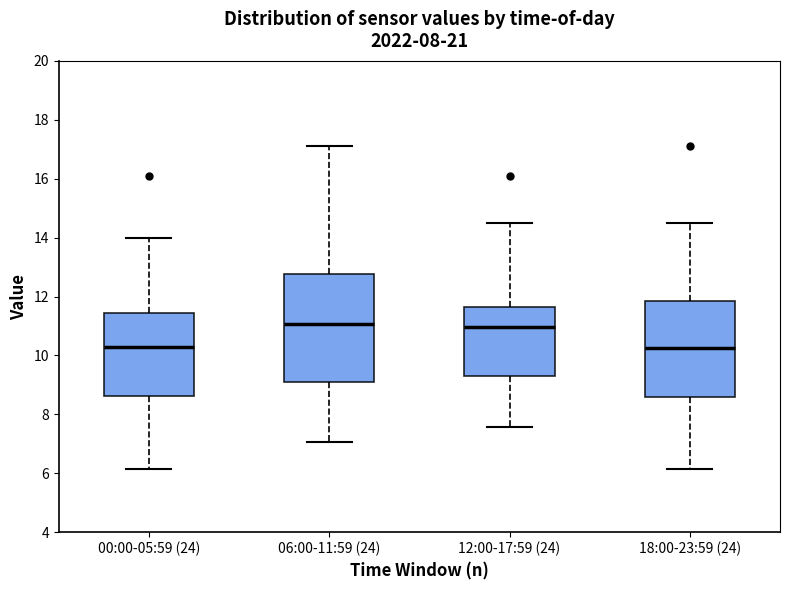

Reading left to right, transcribe this box plot: for each box, give where its median line is, the range the box spans, and where its two whiskers end, as read against the y-axis. The values are not printed on the chart, so give them approximately, as read against the axis.

00:00-05:59 (24): median 10.4, box 8.6 to 11.4, whiskers 6.2 to 14.0
06:00-11:59 (24): median 11.0, box 9.2 to 12.8, whiskers 7.0 to 17.2
12:00-17:59 (24): median 11.0, box 9.2 to 11.6, whiskers 7.6 to 14.6
18:00-23:59 (24): median 10.2, box 8.6 to 11.8, whiskers 6.2 to 14.6